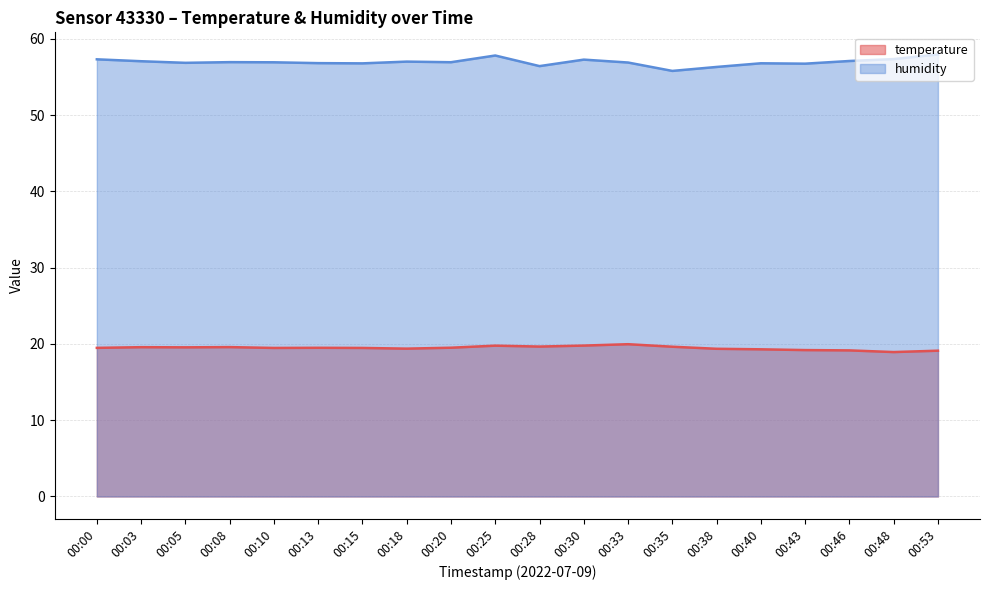

Reading right to left, transcribe all the data shown in this chart.

temperature: 00:53=19.1	00:48=18.9	00:46=19.1	00:43=19.2	00:40=19.3	00:38=19.4	00:35=19.6	00:33=20.0	00:30=19.8	00:28=19.6	00:25=19.8	00:20=19.5	00:18=19.4	00:15=19.5	00:13=19.5	00:10=19.5	00:08=19.6	00:05=19.6	00:03=19.6	00:00=19.5
humidity: 00:53=57.9	00:48=57.3	00:46=57.1	00:43=56.7	00:40=56.8	00:38=56.3	00:35=55.8	00:33=56.9	00:30=57.3	00:28=56.4	00:25=57.8	00:20=56.9	00:18=57.0	00:15=56.8	00:13=56.8	00:10=56.9	00:08=56.9	00:05=56.8	00:03=57.0	00:00=57.3